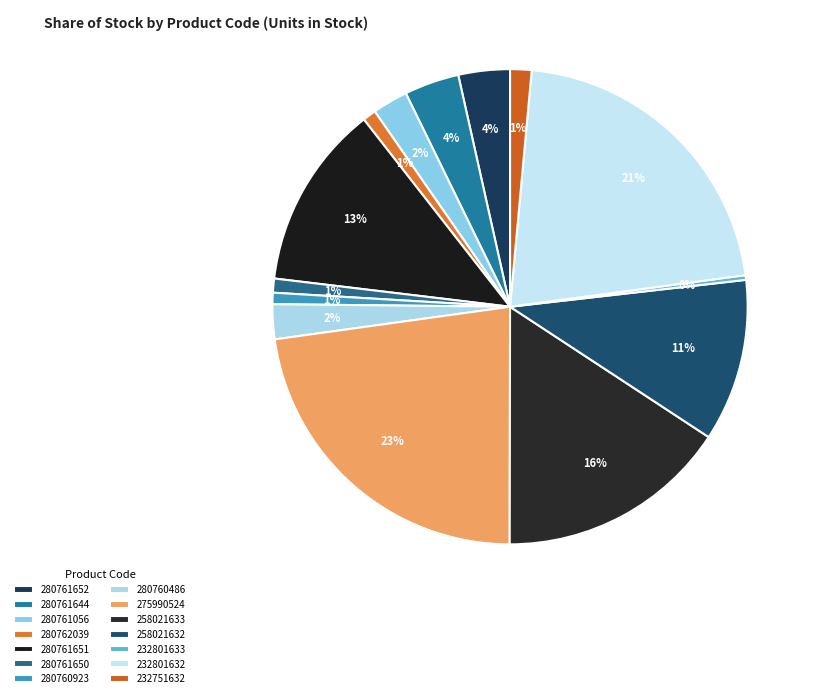

Count the number of slices in the pie.

14